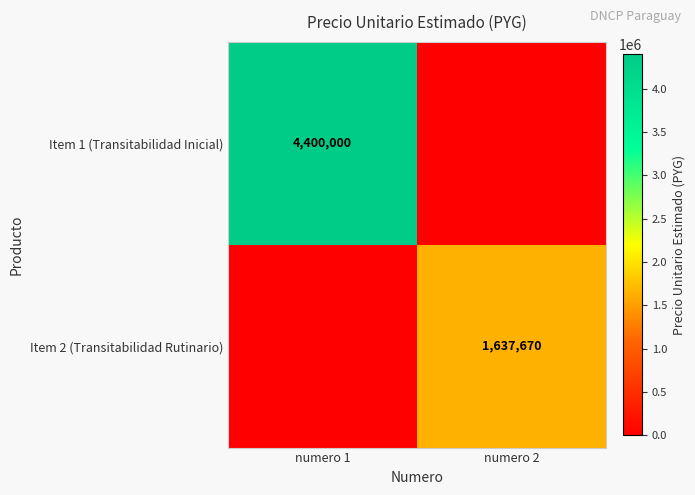

At how many categories does at least one series exceed 2156149?

1